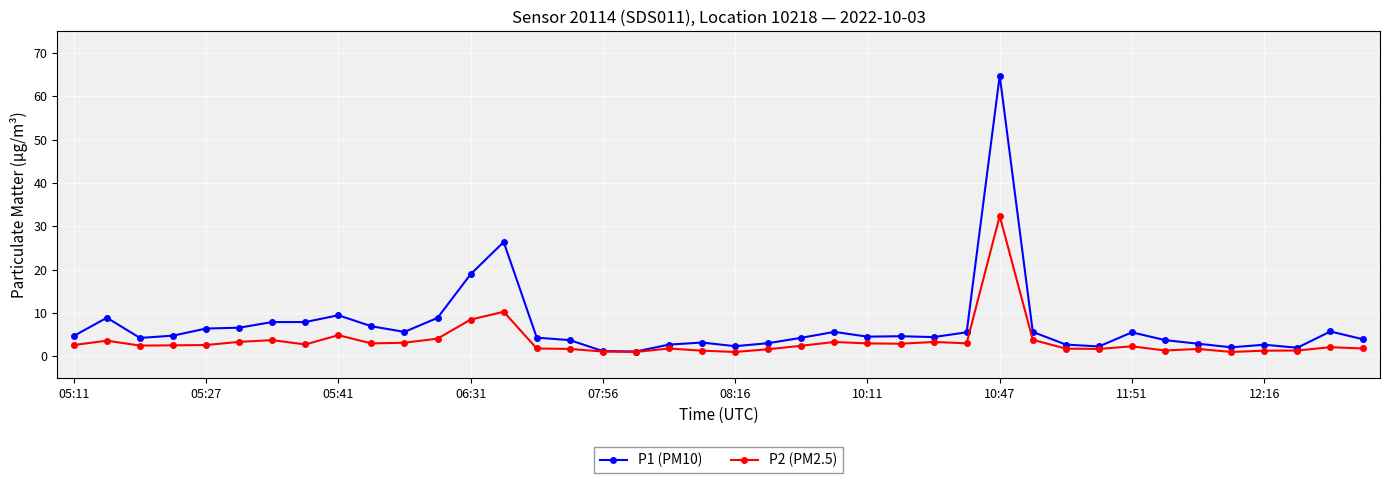

List the series in order of their overall mean, lowest first.

P2 (PM2.5), P1 (PM10)